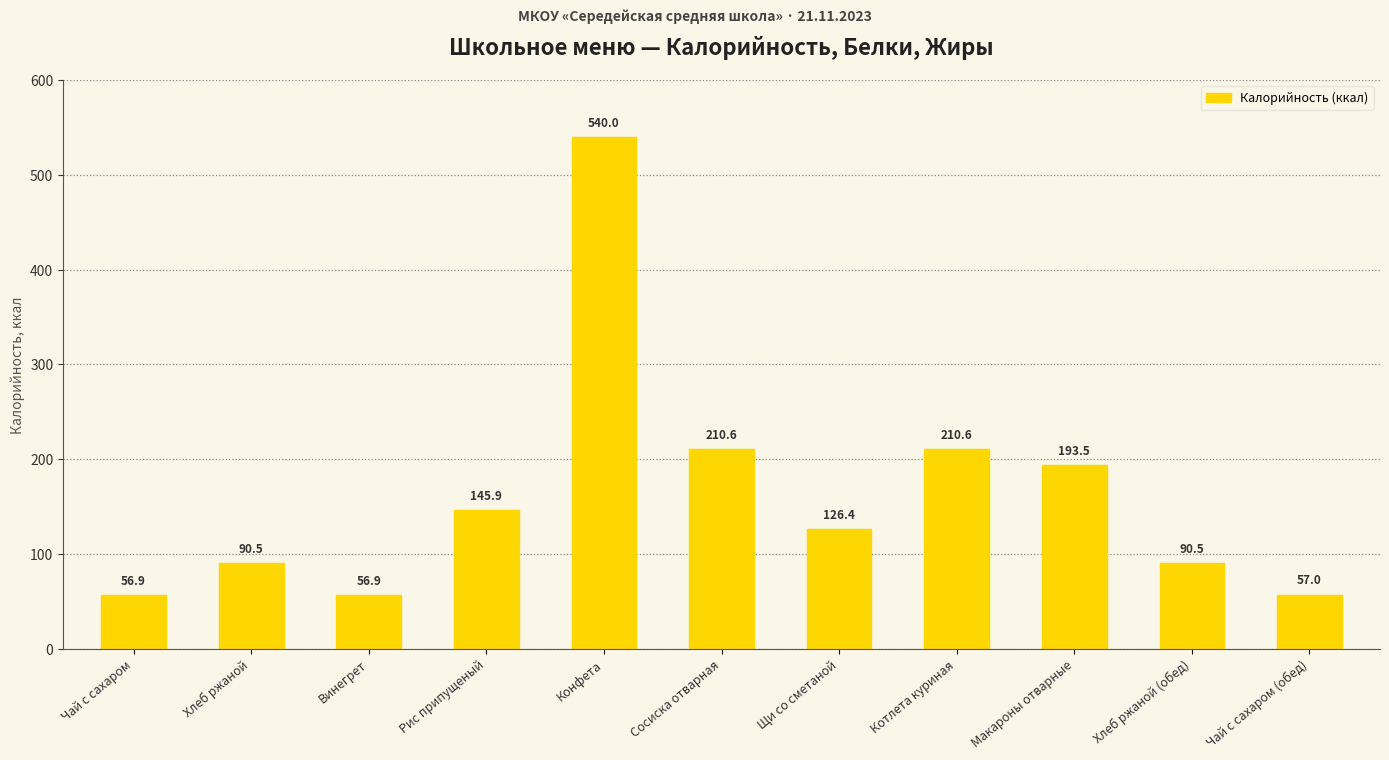

What is the label of the 8th bar from the right?

Рис припущеный